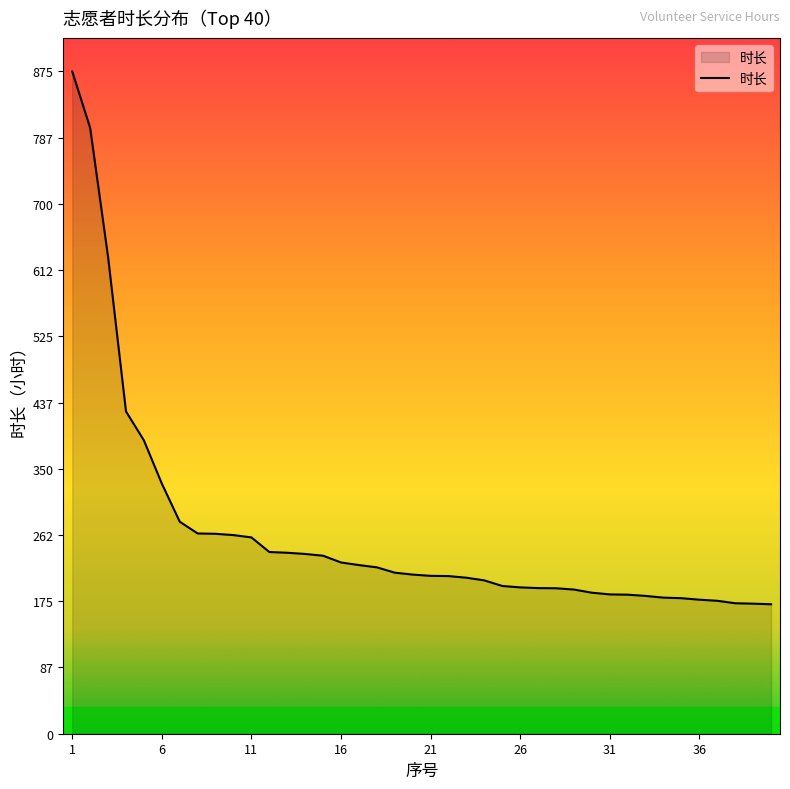

How many distinct data groups are displayed?

1